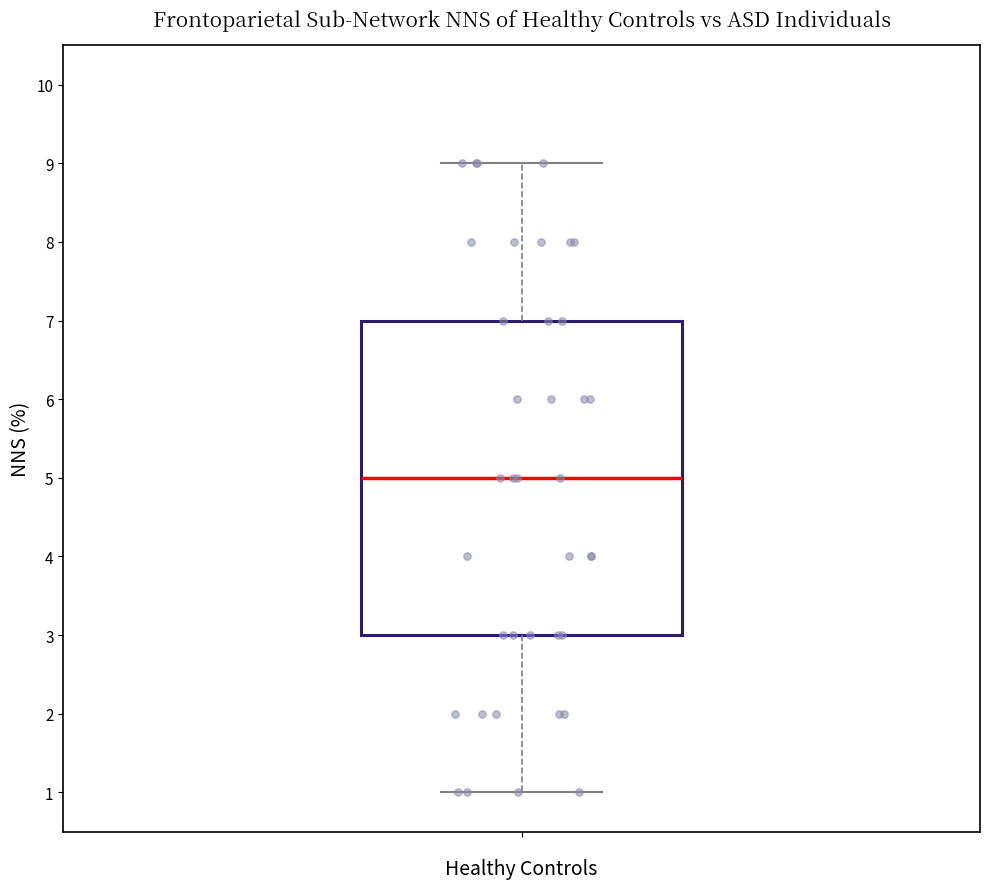

Read this box plot against the y-axis: the position of the median line, the range covered by the box, and the ends of both whiskers. The values are not printed on the chart, so give them approximately, as read against the axis.

median 5, box 3 to 7, whiskers 1 to 9